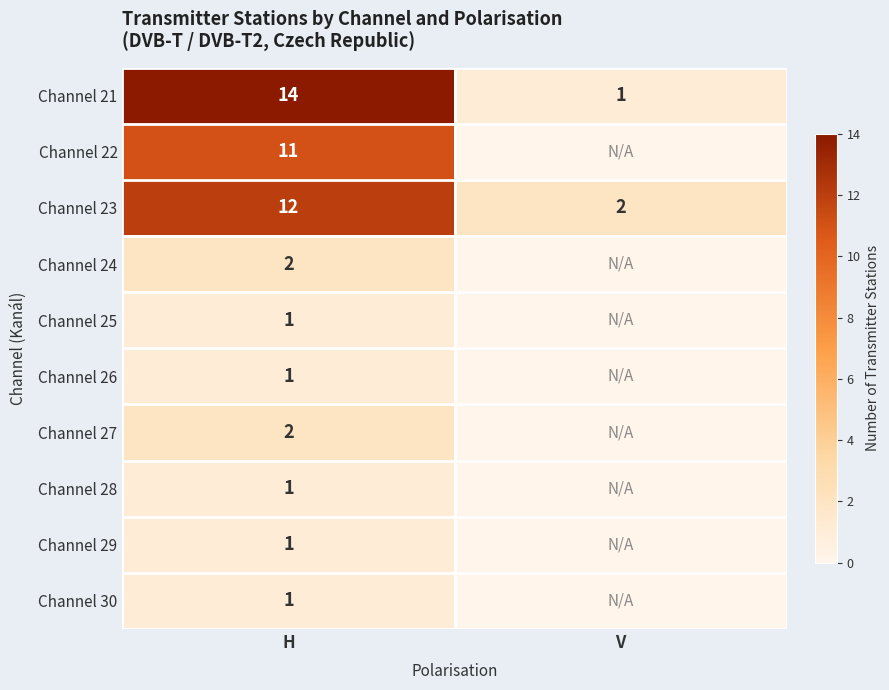

The Channel 23 series shows 1 at V. True or false?

False